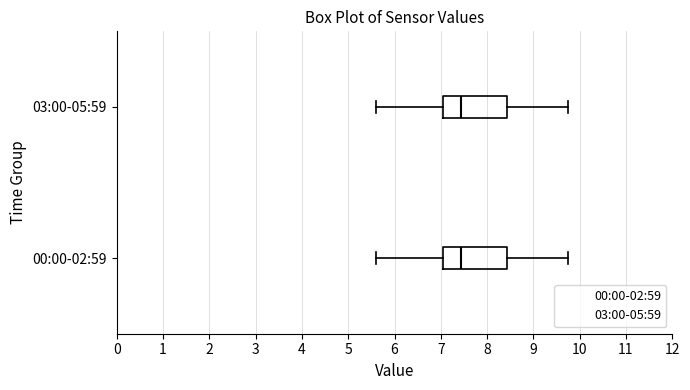

Where does the left whisker of the box for 00:00-02:59 end on the x-axis? The values are not printed on the chart, so give them approximately, as read against the axis.

5.6